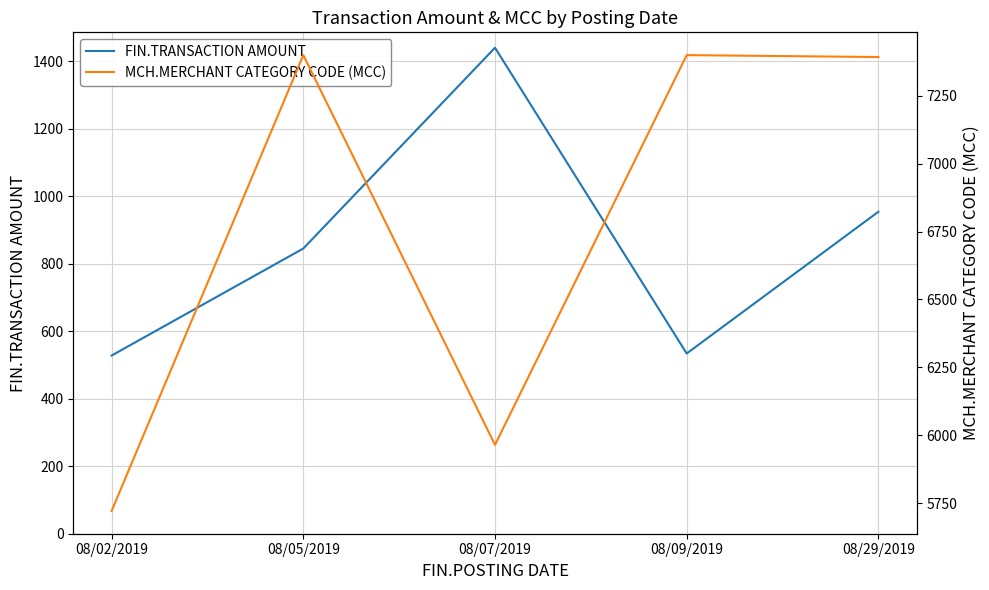

True or false: FIN.TRANSACTION AMOUNT and MCH.MERCHANT CATEGORY CODE (MCC) cross at least once.

False